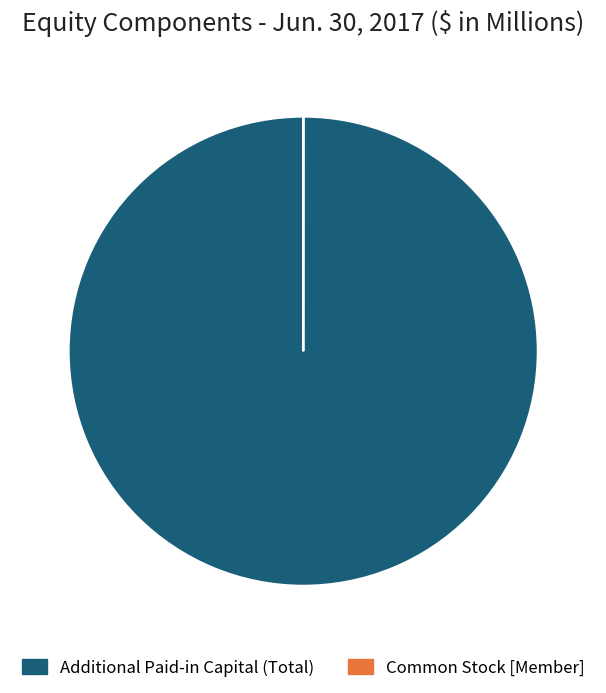

What is the majority slice?

Additional Paid-in Capital (Total)